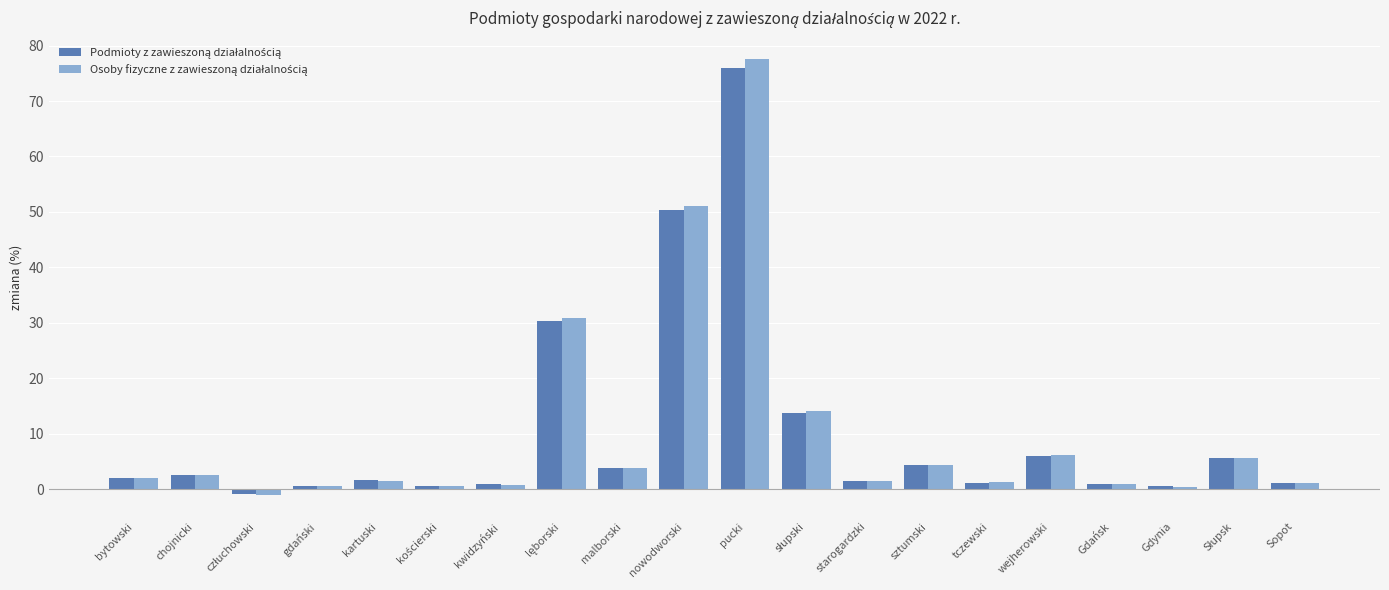

At which category is the sum across all series the highest?

pucki